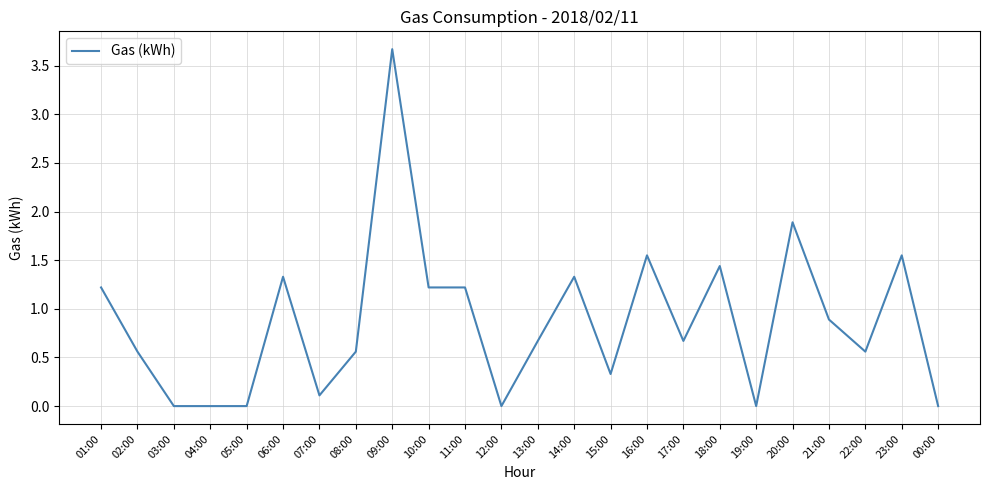

Is this an area chart (filled region under the line)?

No